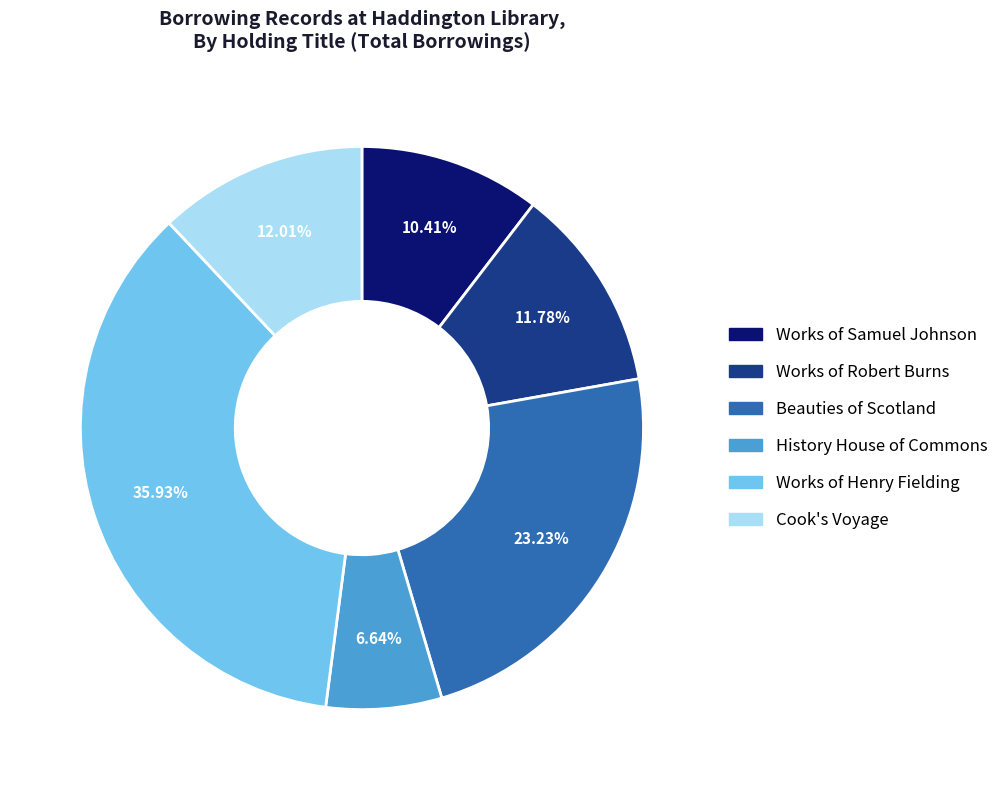

Which category has the biggest portion of the pie?

Works of Henry Fielding